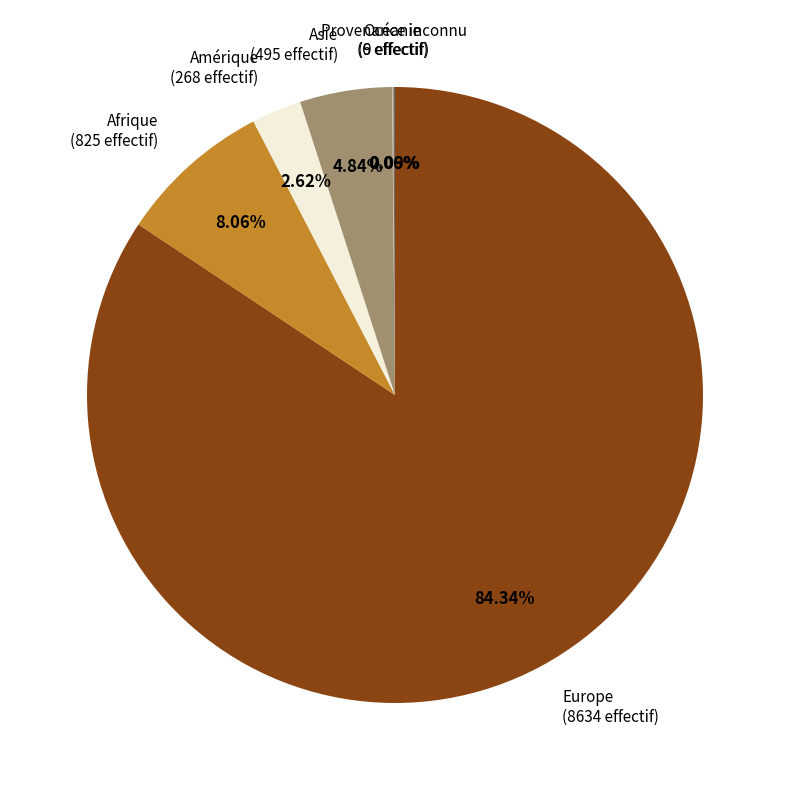

Does any single category account for the majority?

Yes